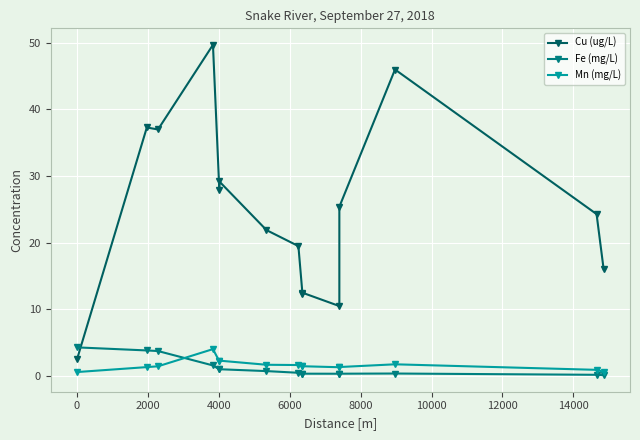

Is this an area chart (filled region under the line)?

No